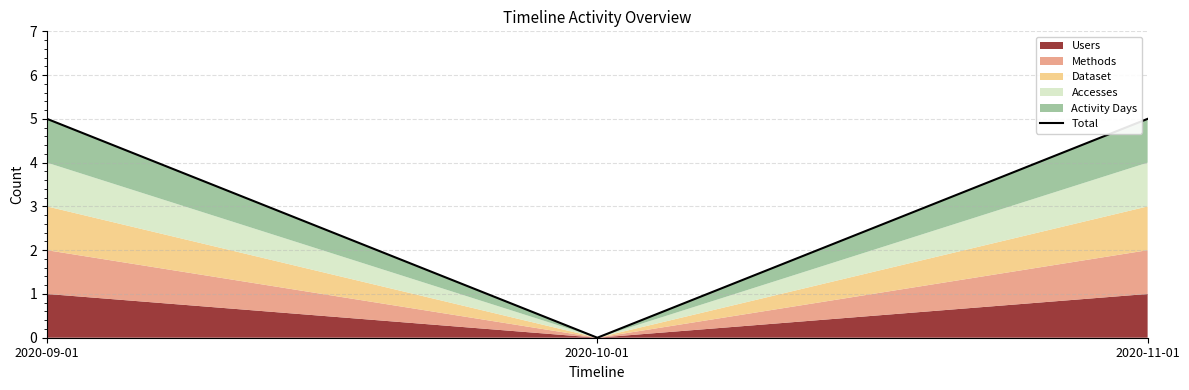

Which category has the highest value across all series?

2020-09-01